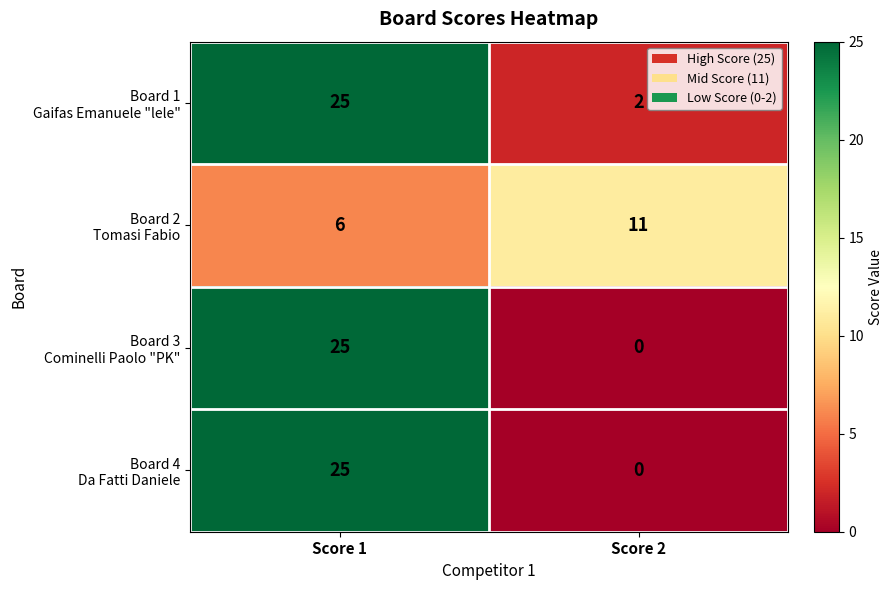

At which category does the chart reach its peak across all series?

Score 1